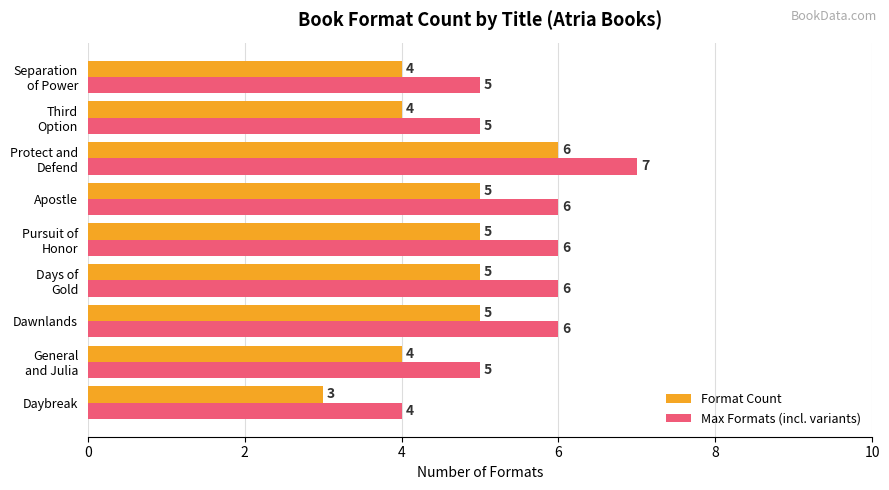

How many data points in Format Count are less than 5?

4